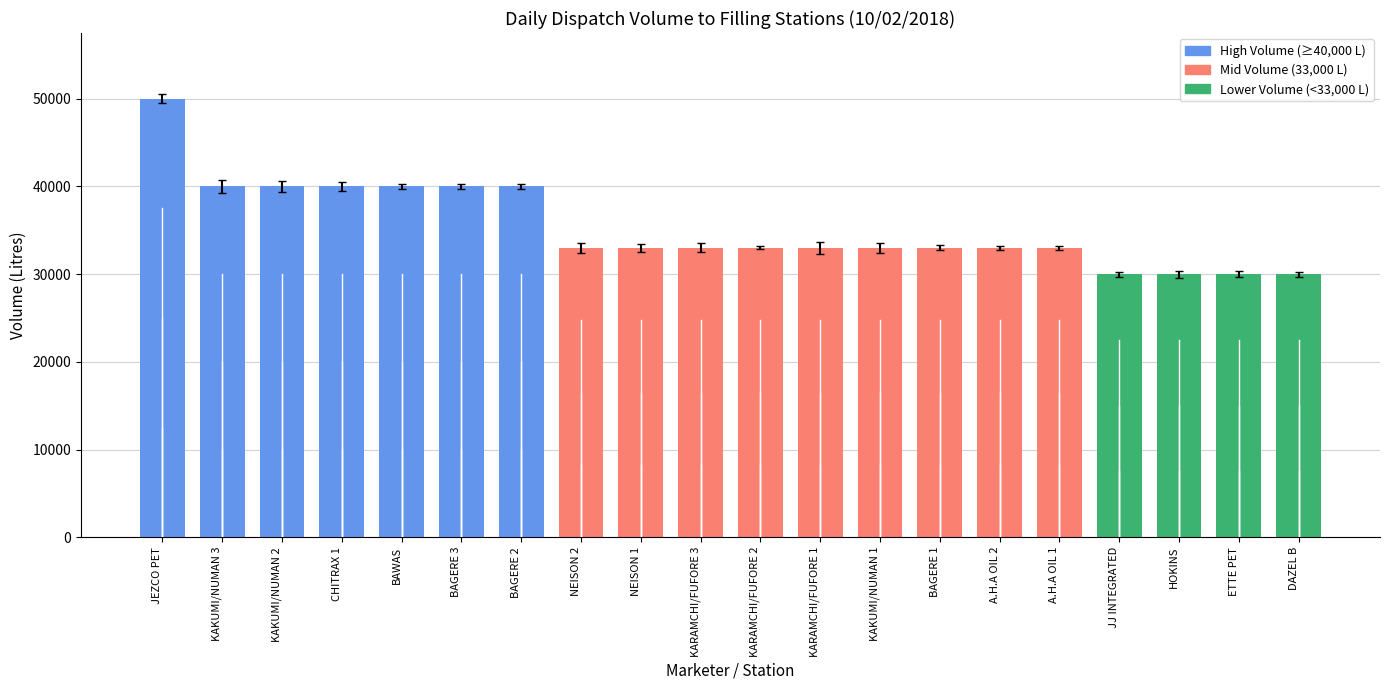

At which label does the data first exceed 33000?

JEZCO PET